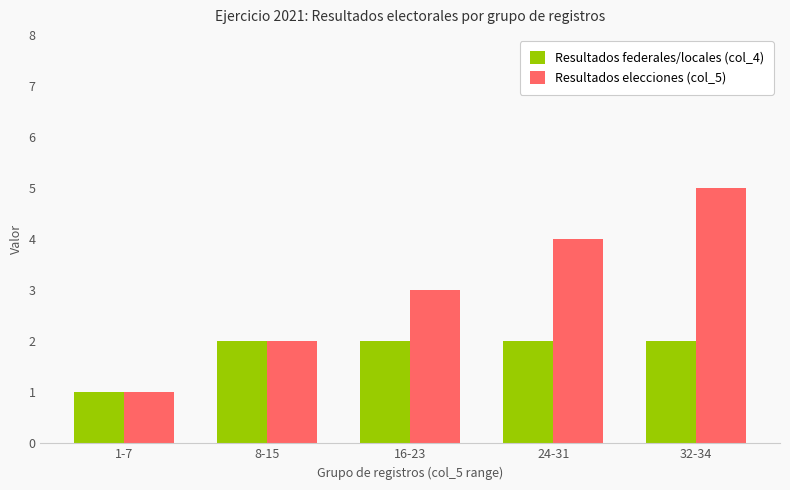

Reading left to right, extract all data points from this chart.

Resultados federales/locales (col_4): 1	2	2	2	2
Resultados elecciones (col_5): 1	2	3	4	5